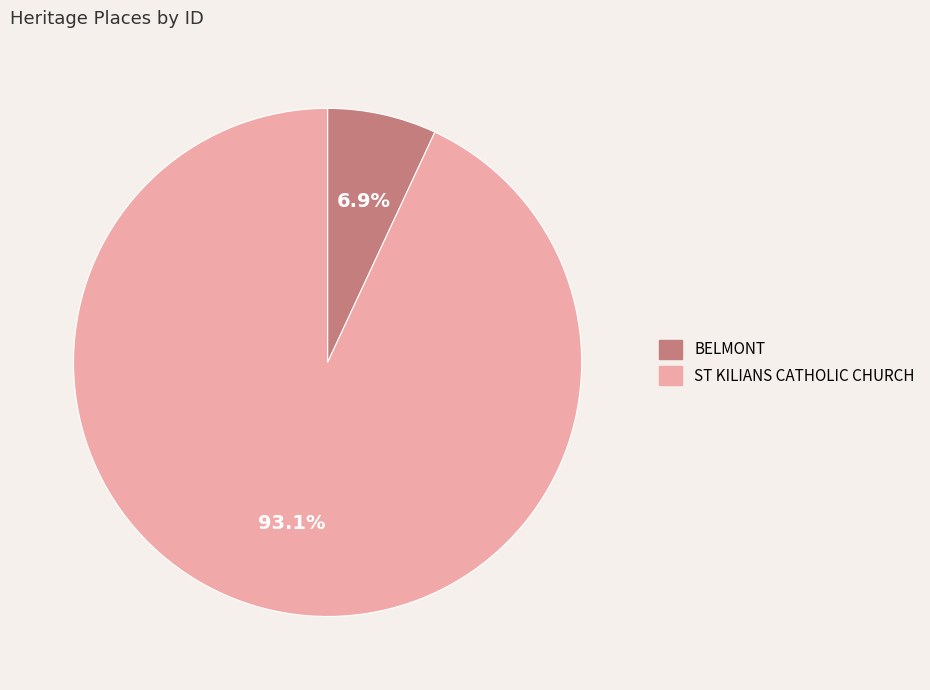

What percentage do BELMONT and ST KILIANS CATHOLIC CHURCH together represent?

100.0%